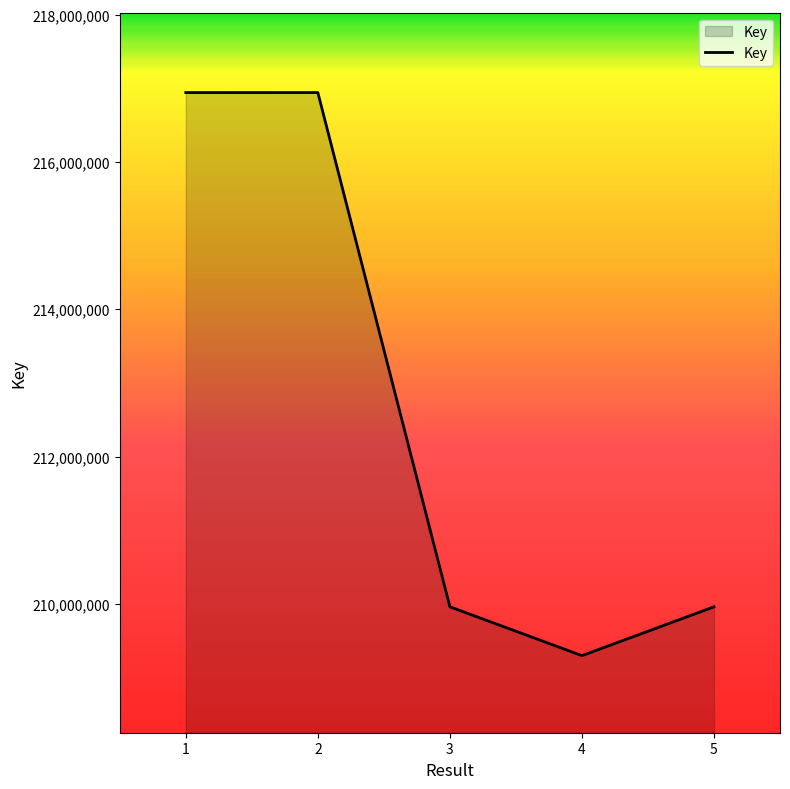

Approximately how many times larger is the value at 2 compared to 3?

1.0